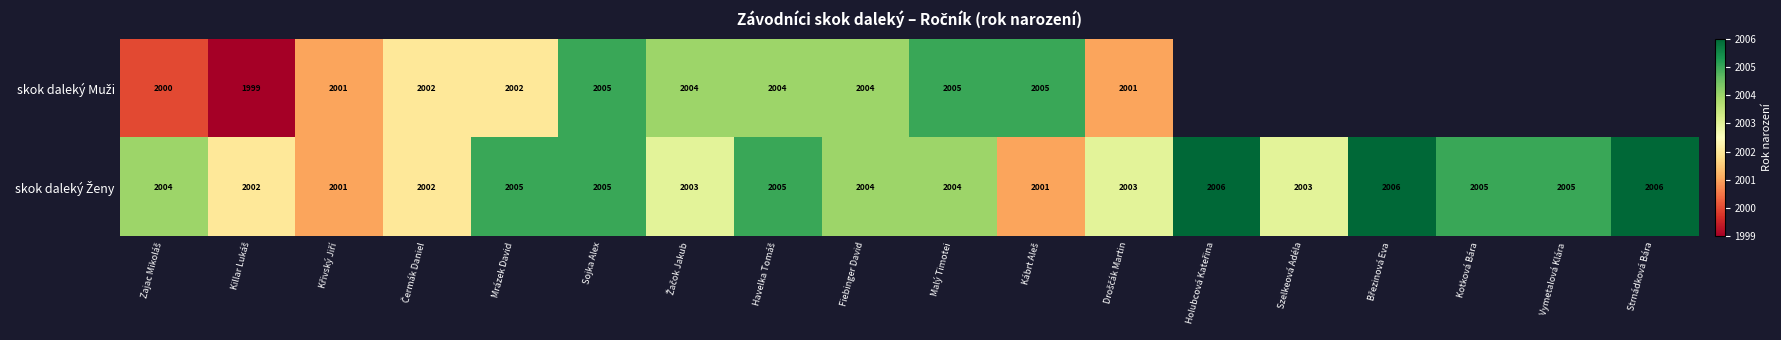

Is it true that skok daleký Muži equals 2004.0 at Fiebinger David?

True